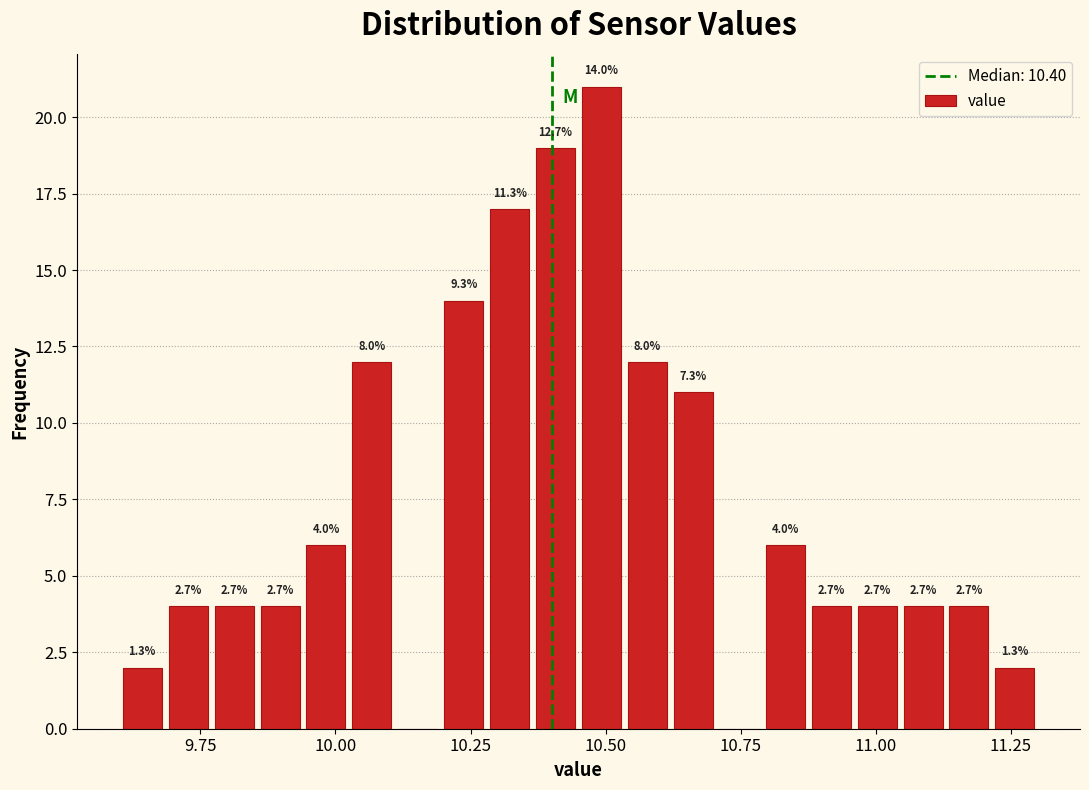

Read against the x-axis, roughly where is the centre of the tallest bar?

10.50